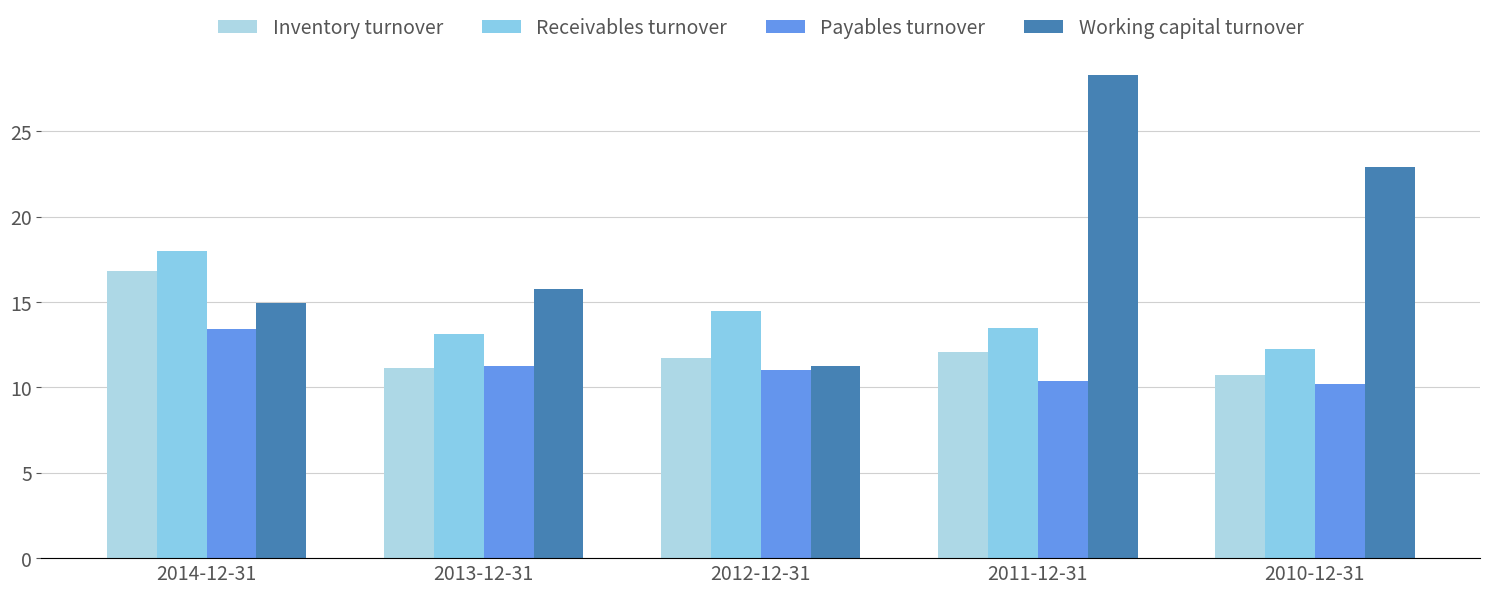

Read the Payables turnover value at 2012-12-31.

11.0